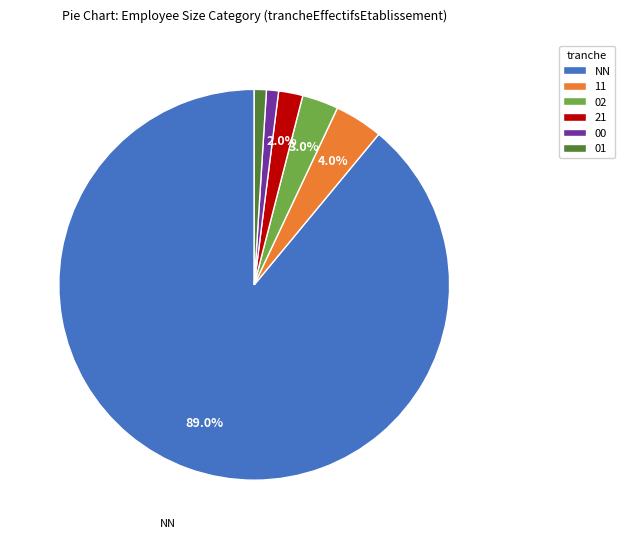

What is the ratio of the value at 00 to the value at 21?

0.5